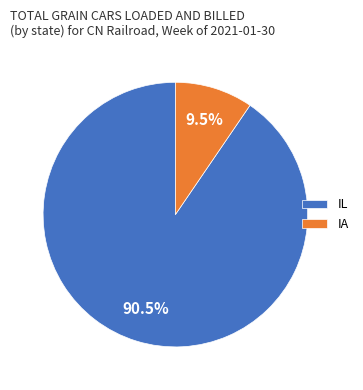

To the nearest percent, what is the average slice percentage?

50%